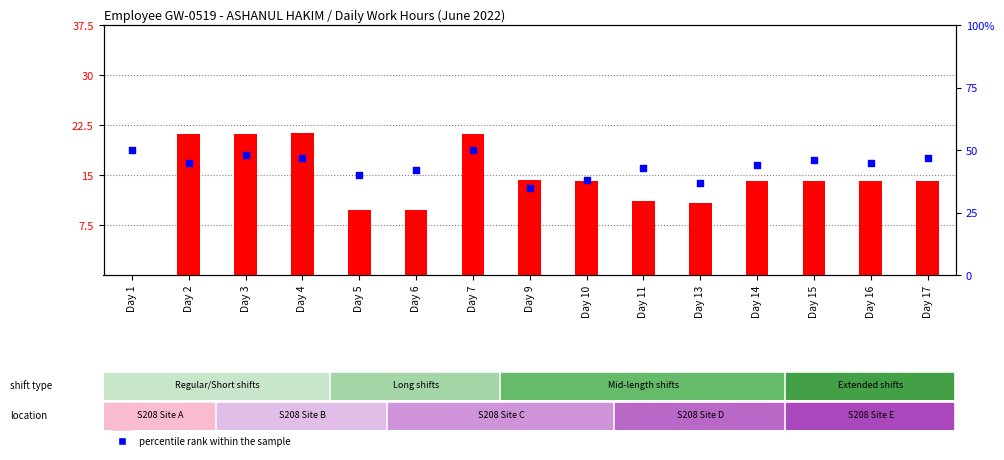

Is the value of count at Day 2 greater than the value of percentile rank within the sample at Day 6?

No